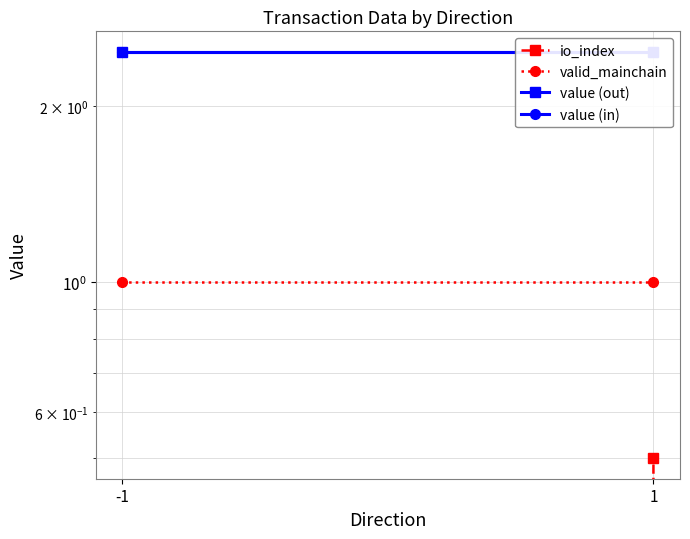

Between -1 and 1, which series saw the biggest shift?

io_index